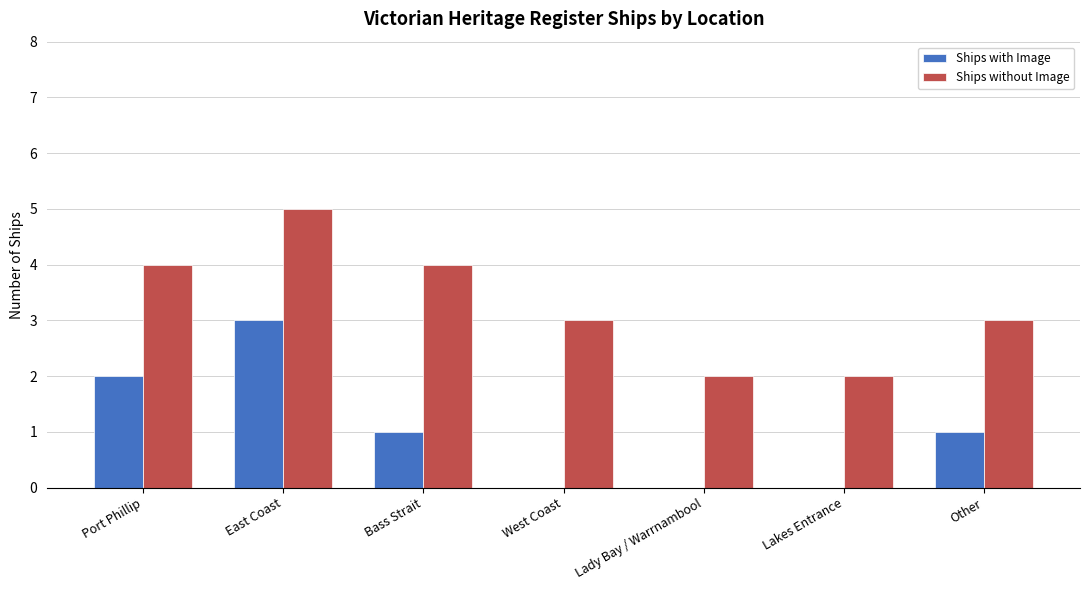

What is the total value across all series at Other?

4